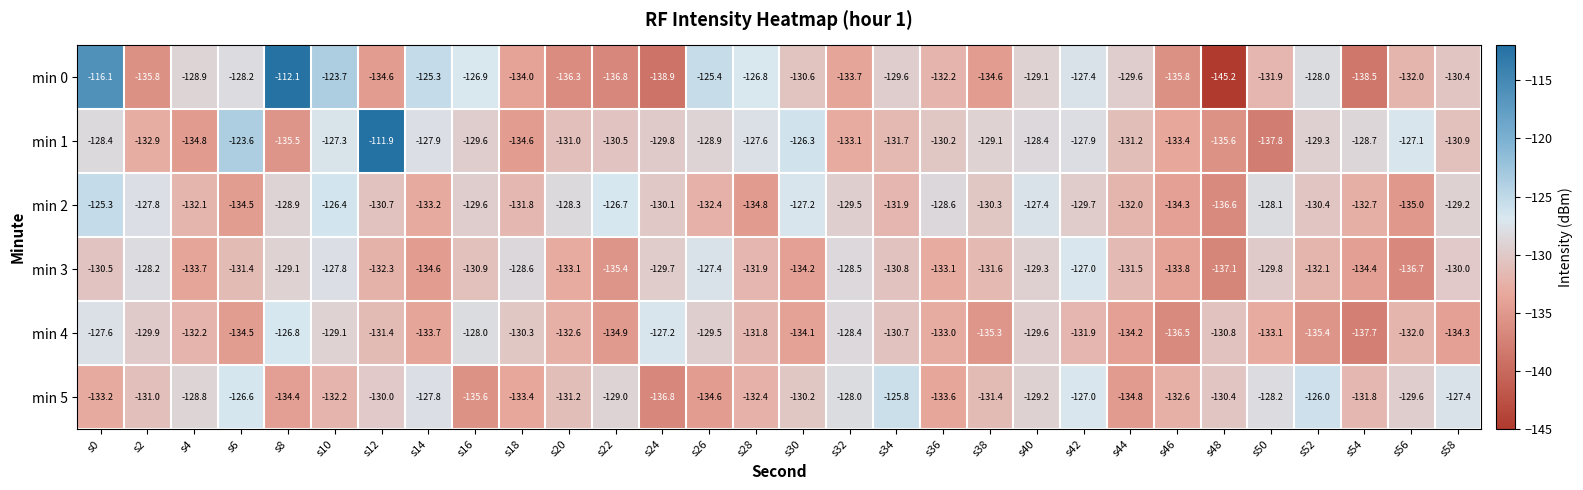

Which series has the widest spread of values?

min 0